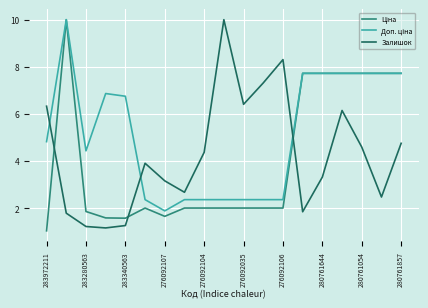

What is the minimum value for Залишок?

1.2